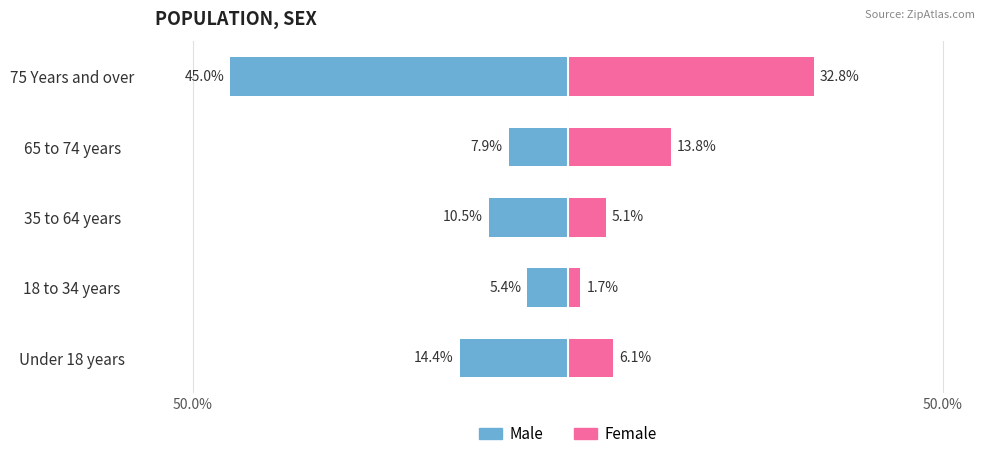

How many bars are there in each group?

2